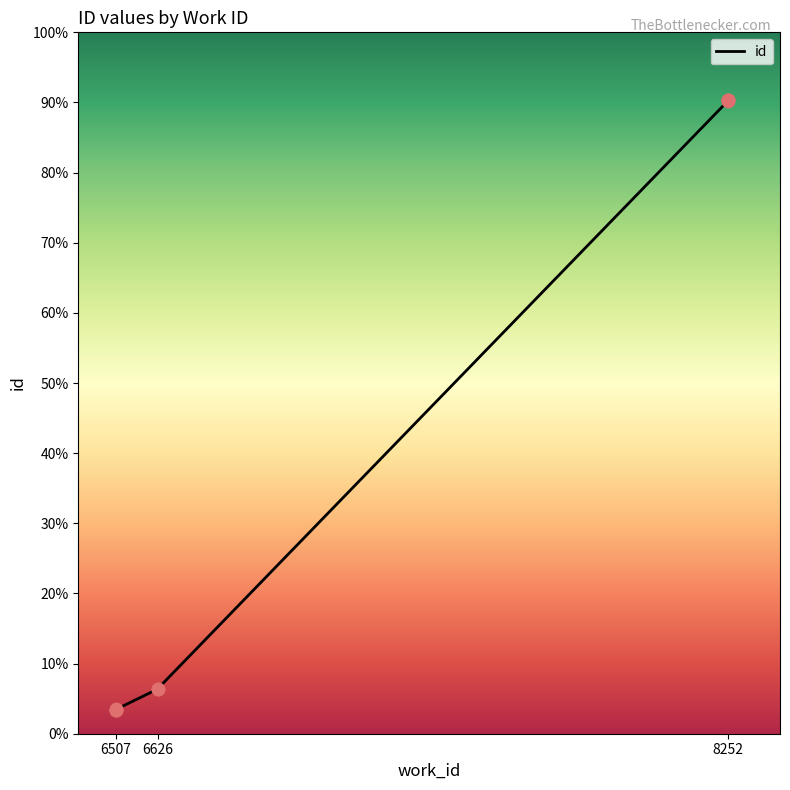

Between 6626 and 8252, which is larger?

8252